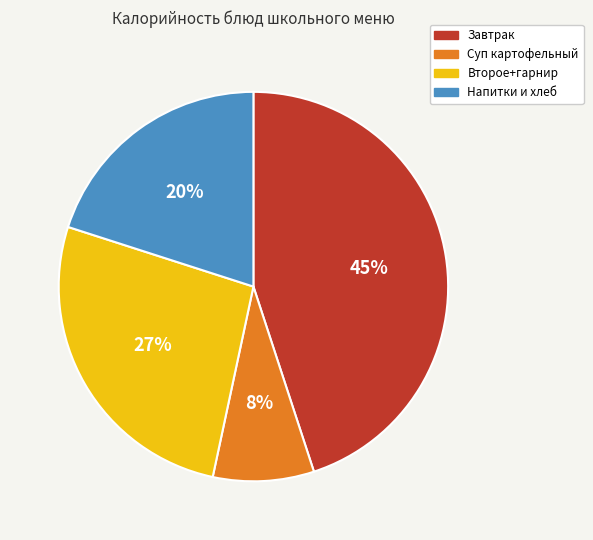

To the nearest percent, what is the average slice percentage?

25%